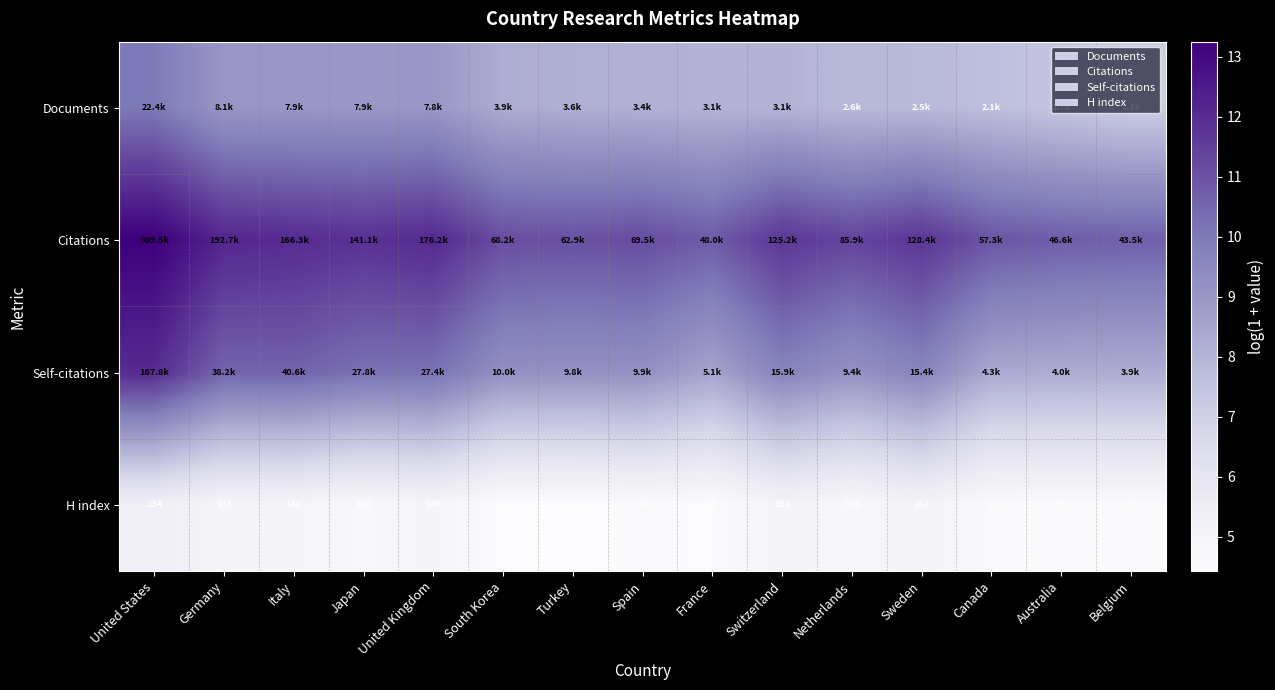

What is the spread (max minus min) of values at Belgium?

6.1